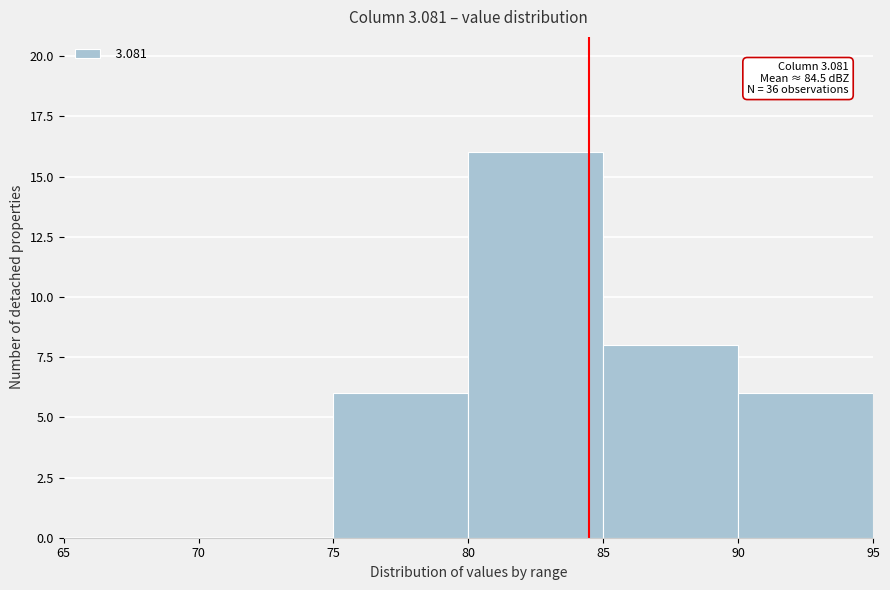

Over which range of the x-axis is the bar tallest?

80 to 85